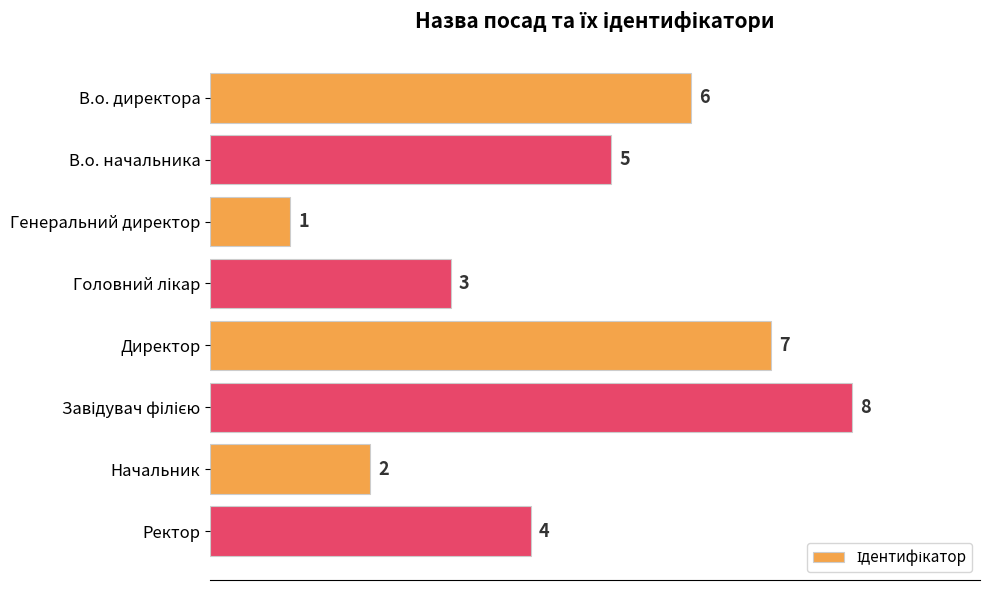

What is the ratio of the value at В.о. директора to the value at Начальник?

3.0